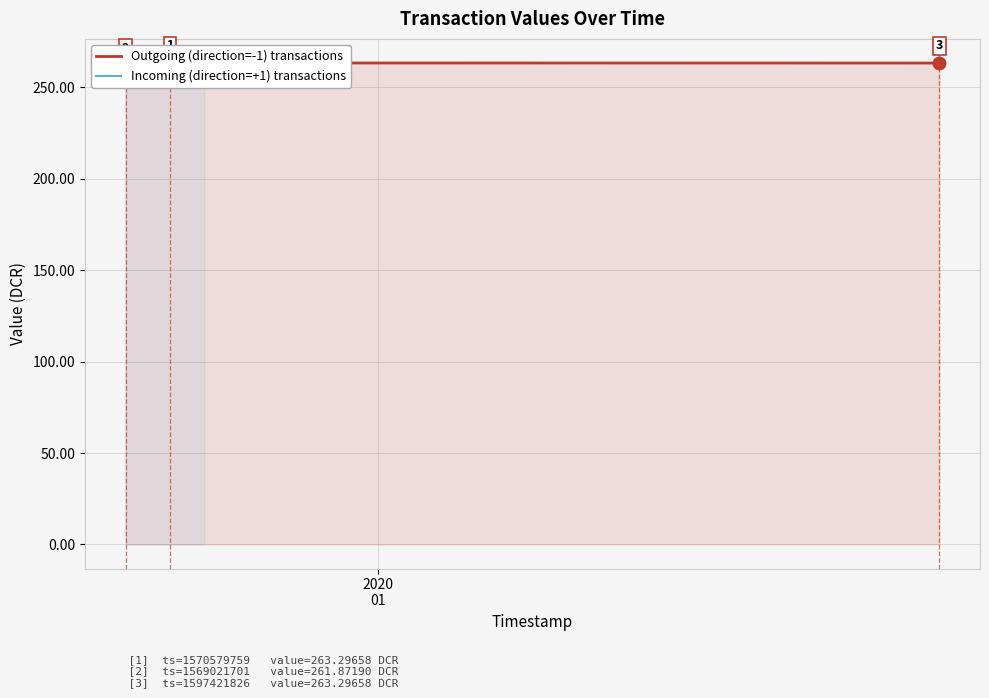

True or false: Outgoing (direction=-1) transactions has more than 1 points higher than both neighbors.

False